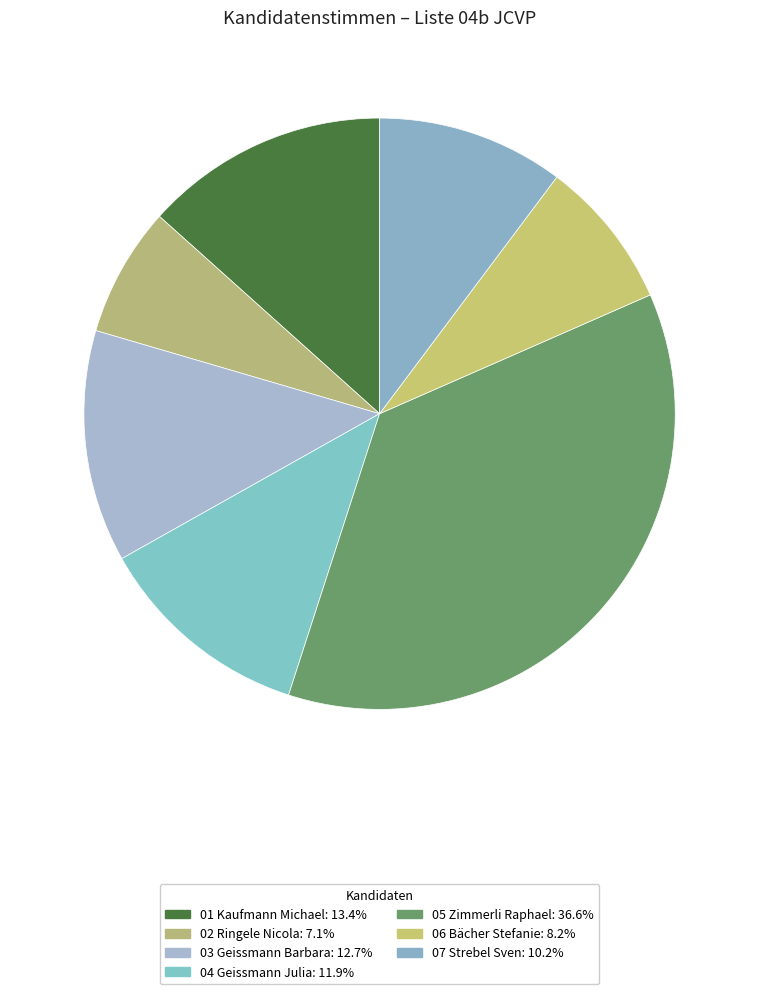

Is it true that 02 Ringele Nicola is 7% of the pie?

True